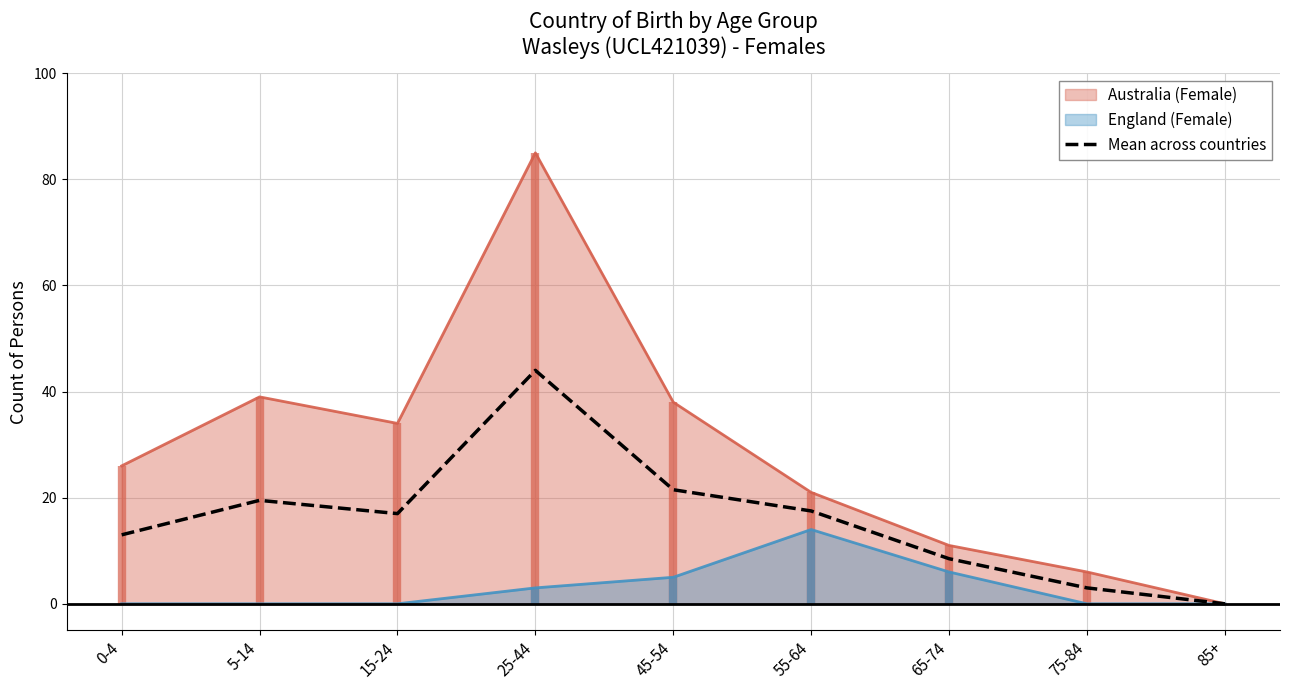

What is the difference between the values at 15-24 and 25-44?

27.0